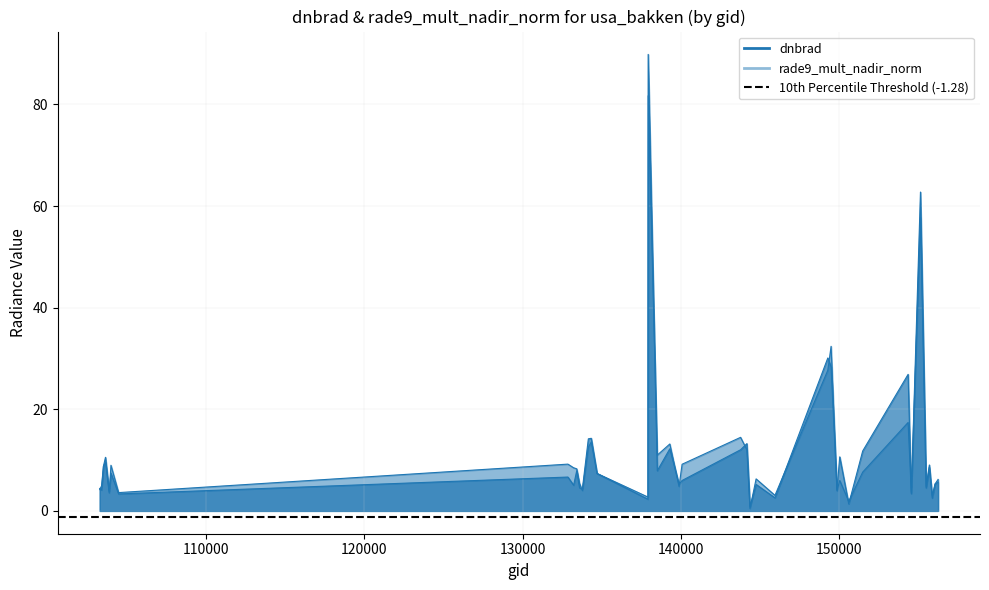

At how many categories does at least one series exceed 37?

2